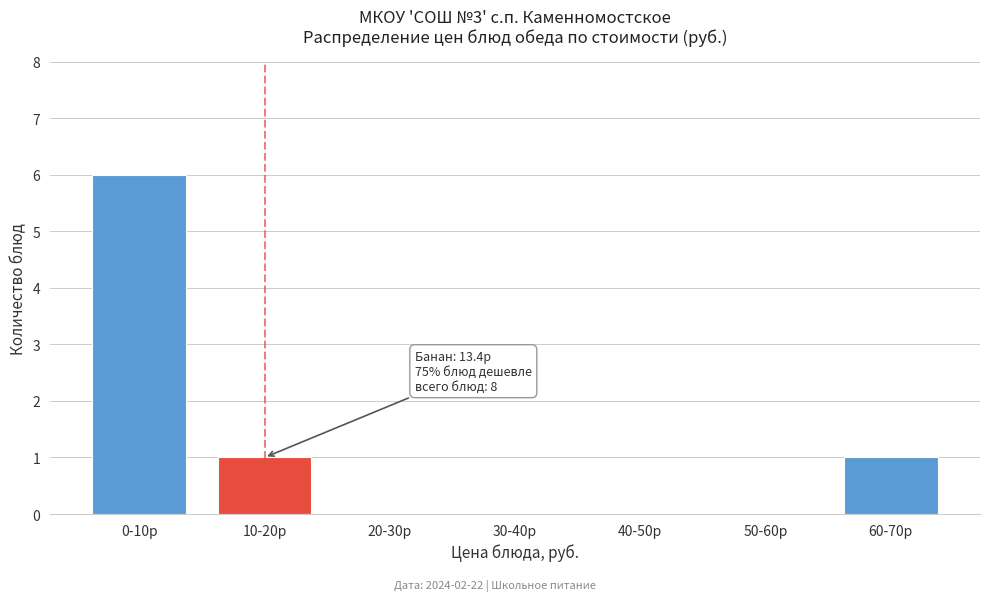

Reading right to left, what are all the values shown in this chart?

60-70р=1	50-60р=0	40-50р=0	30-40р=0	20-30р=0	10-20р=1	0-10р=6